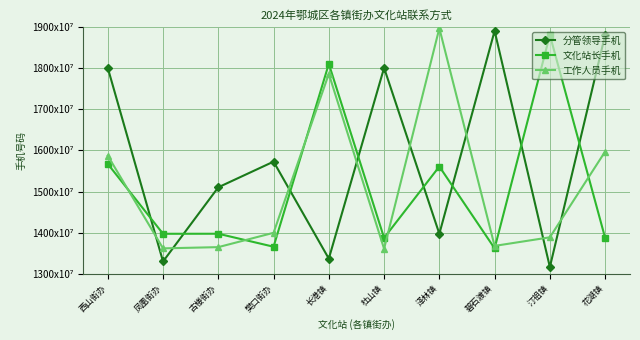

The 文化站长手机 series shows 4614793237 at 杜山镇. True or false?

False